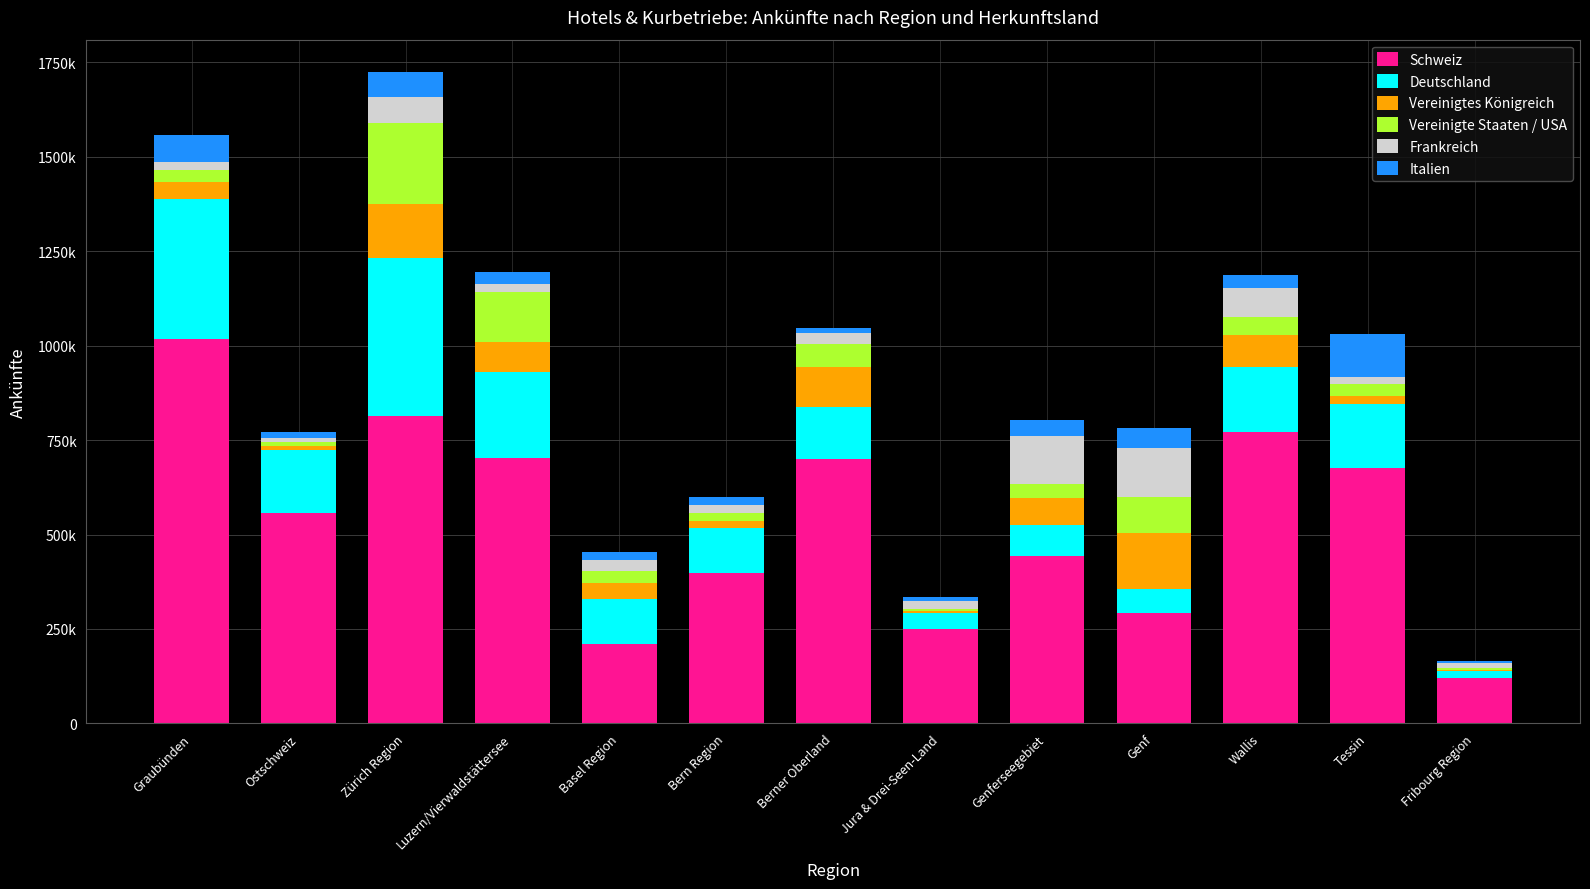

Read the Italien value at Ostschweiz, to the nearest 50.

16550